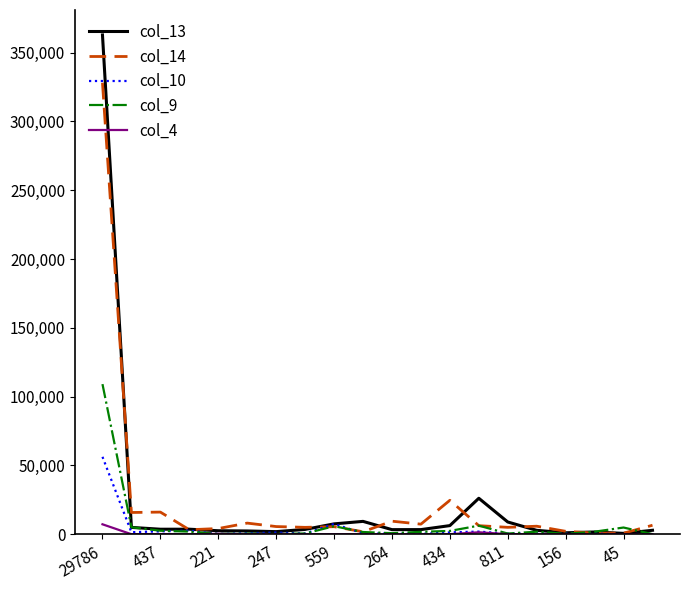

How many lines are shown in the chart?

5